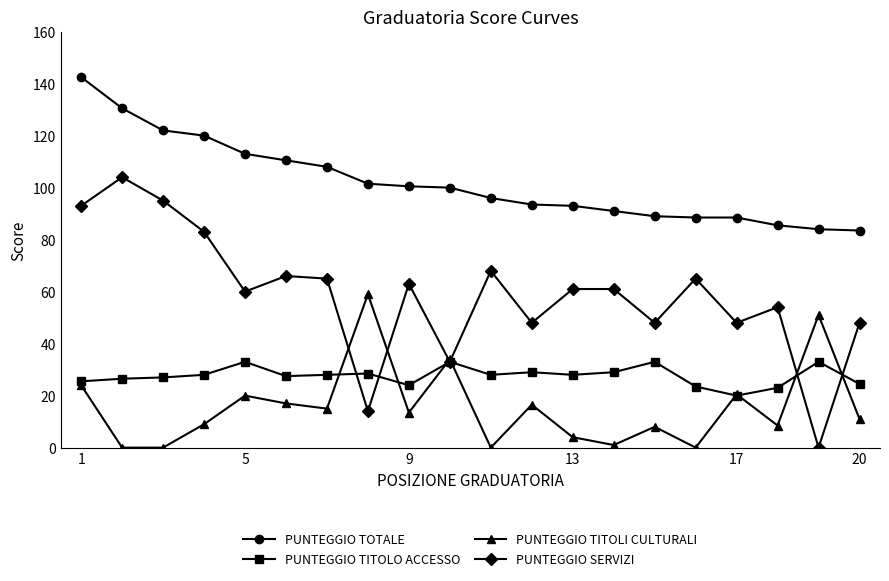

List the series in order of their peak value, highest first.

PUNTEGGIO TOTALE, PUNTEGGIO SERVIZI, PUNTEGGIO TITOLI CULTURALI, PUNTEGGIO TITOLO ACCESSO